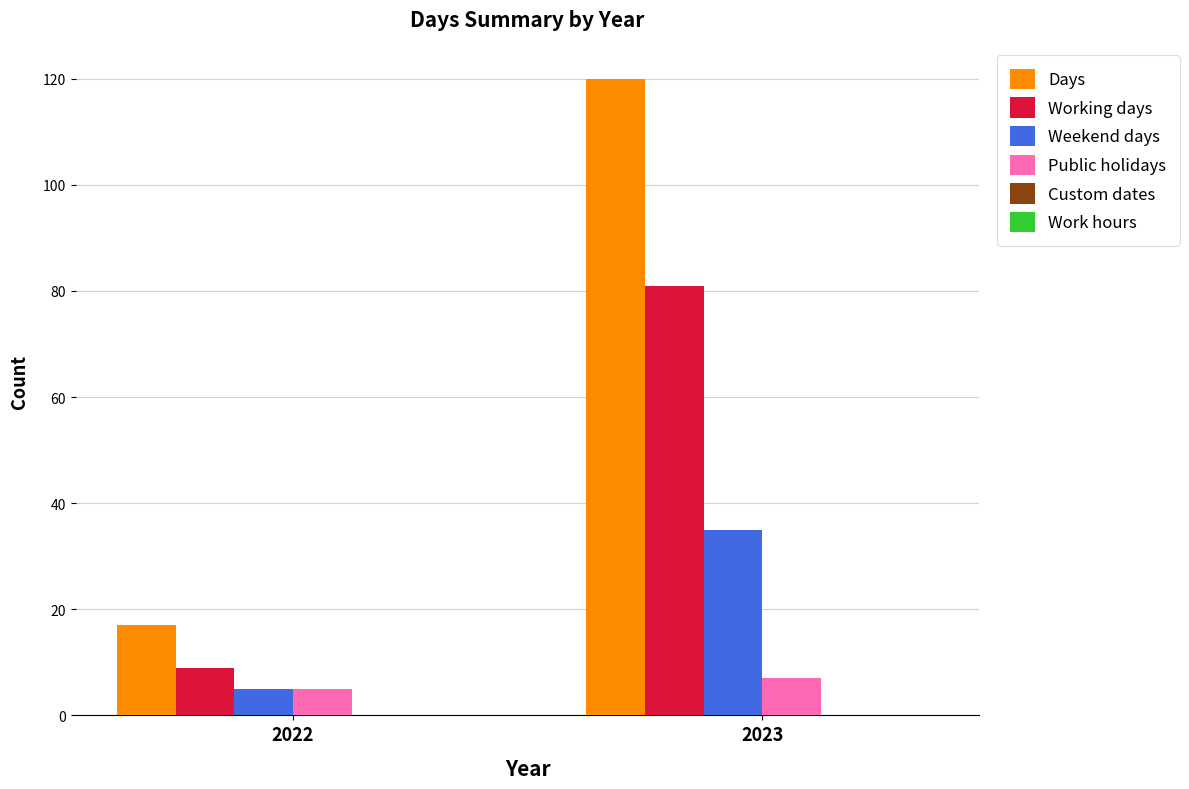

True or false: Days has a value of 17 at 2022.

True